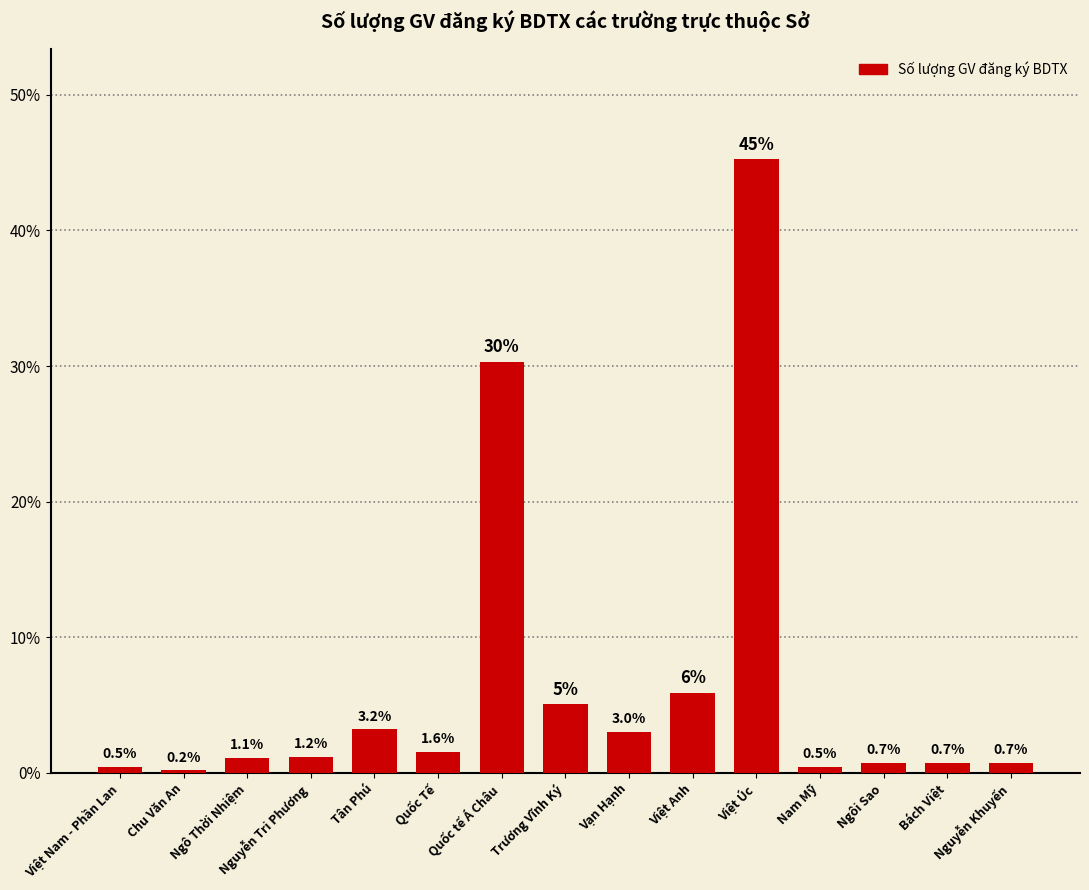

What position from the left is Nguyễn Tri Phương?

4